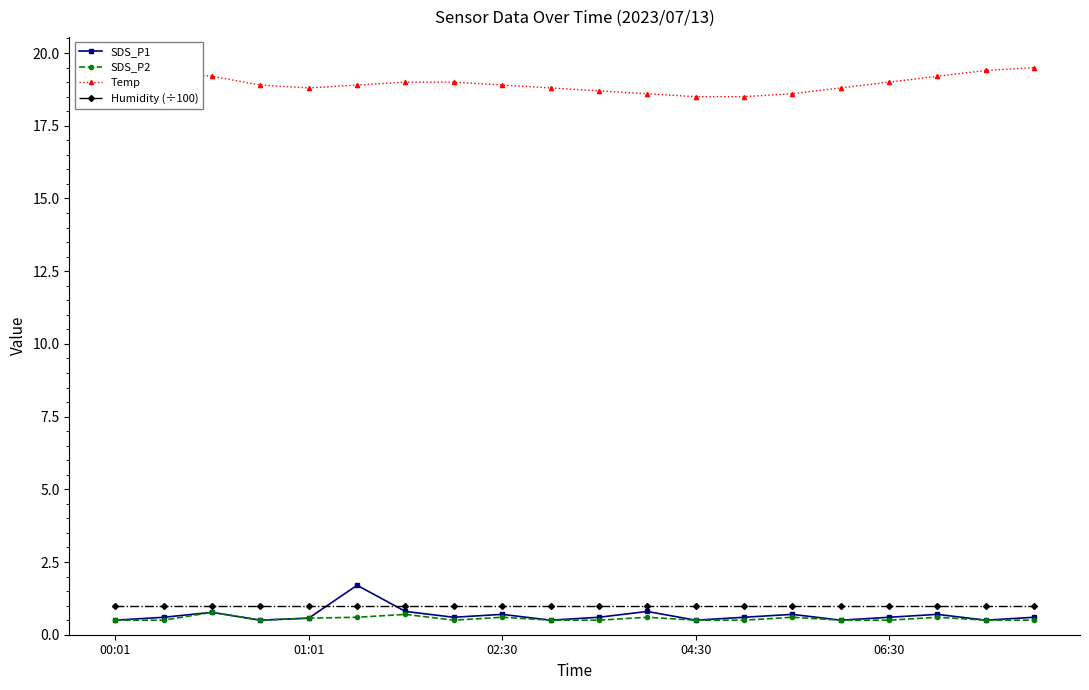

What is the highest value of the SDS_P1 series?

1.7